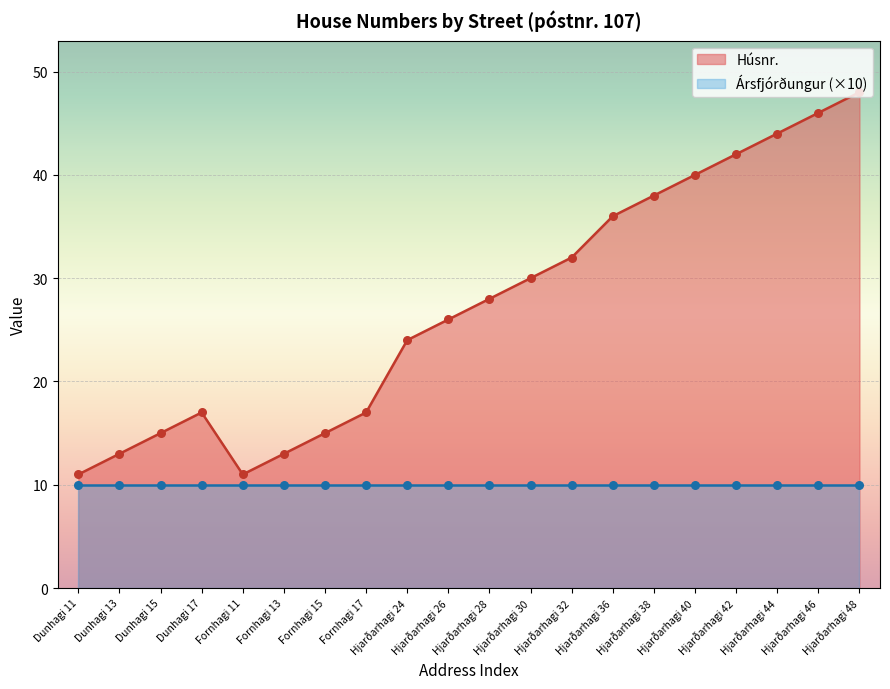

Which series has the widest spread of Y values?

Húsnr.